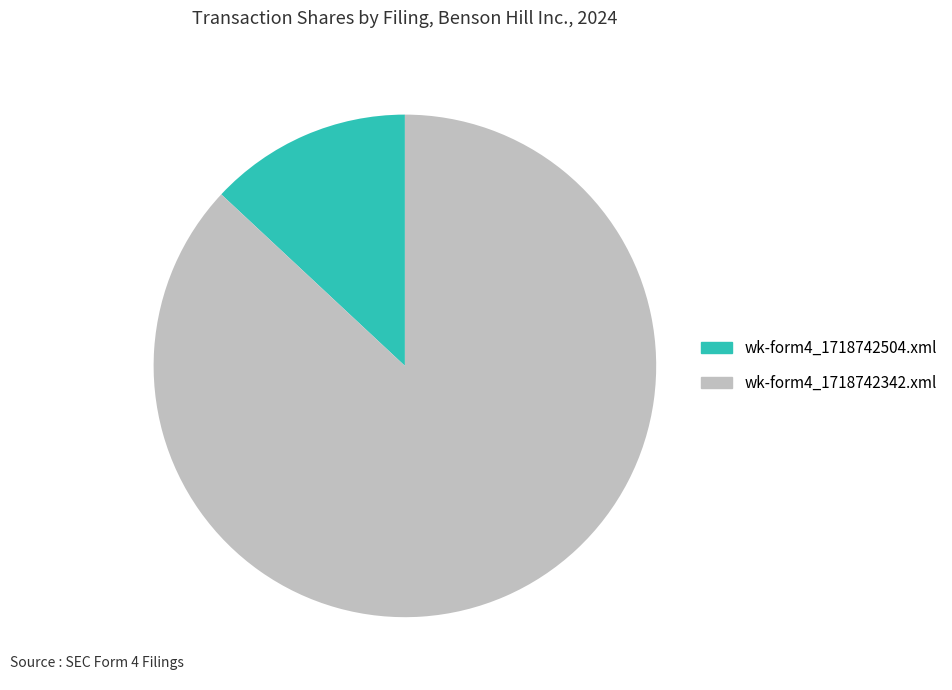

Is it true that wk-form4_1718742504.xml is 13% of the pie?

True